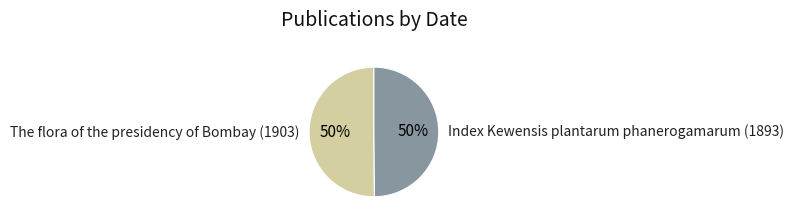

The The flora of the presidency of Bombay (1903) slice represents 44% of the pie. True or false?

False